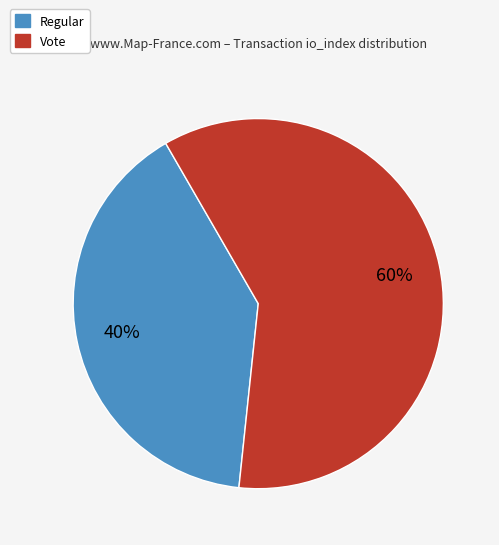

Between Vote and Regular, which is larger?

Vote